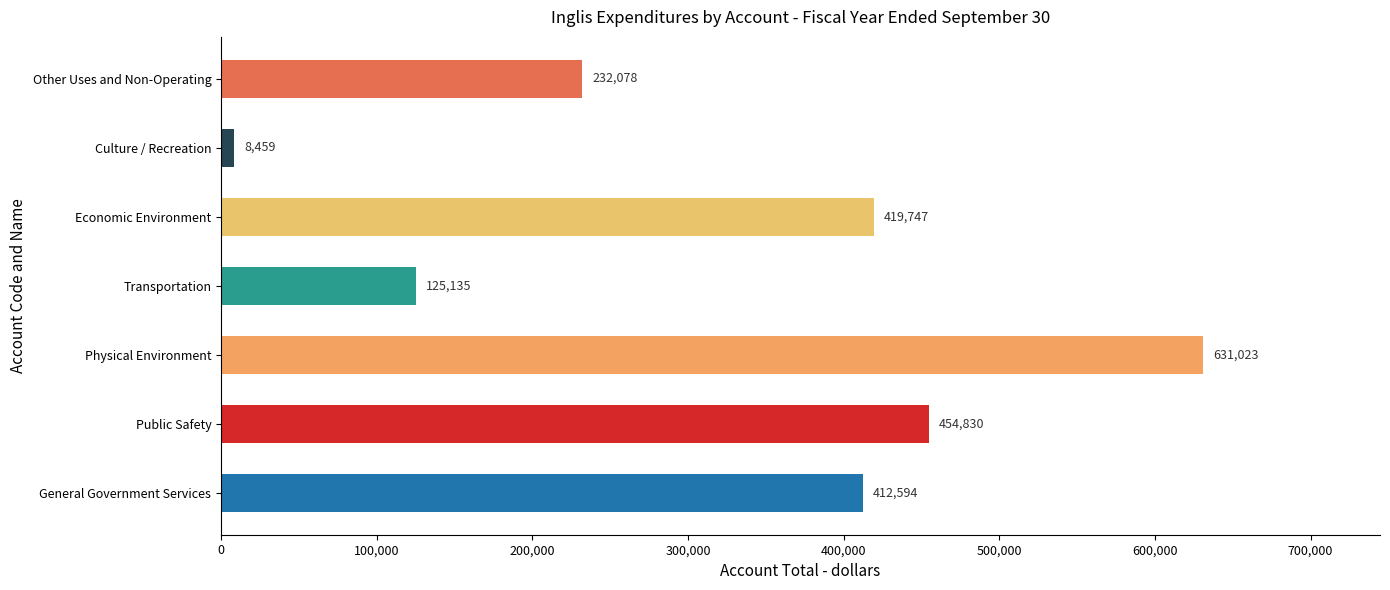

What is the change in value from Public Safety to Economic Environment?

-35083